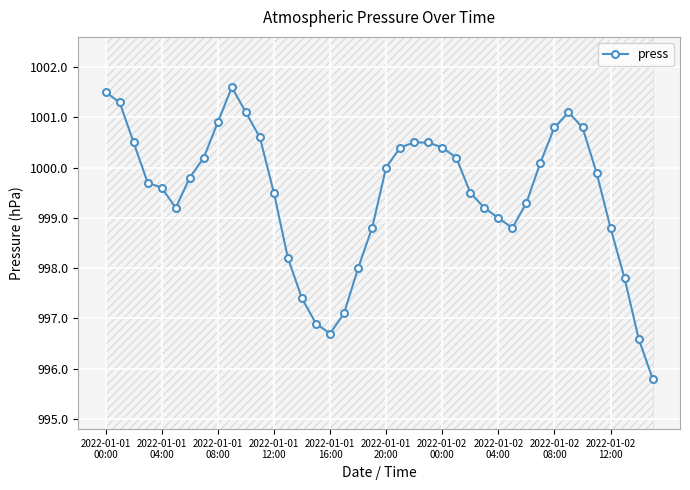

What is the minimum value for press?

995.8